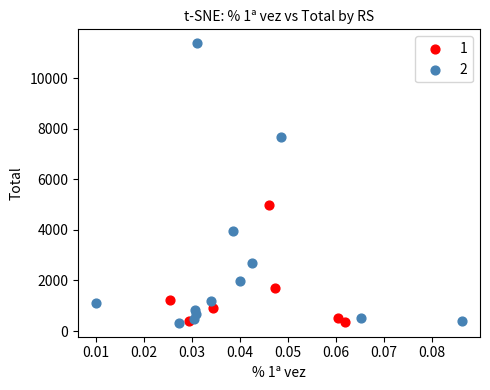

What are all the series names shown in the legend?

1, 2